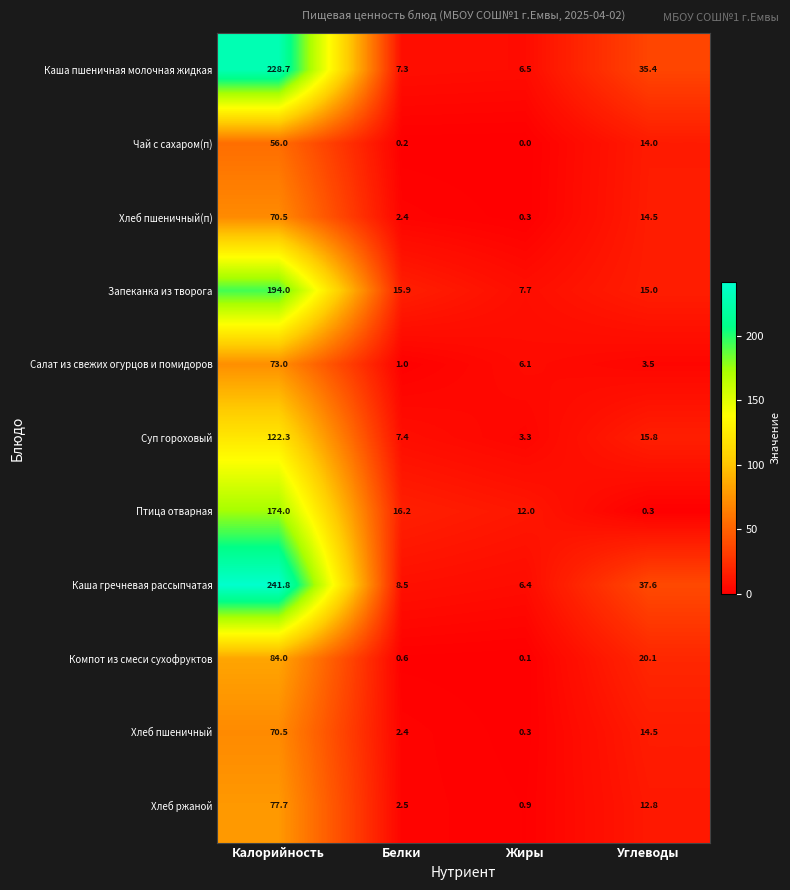

How many distinct data groups are displayed?

11